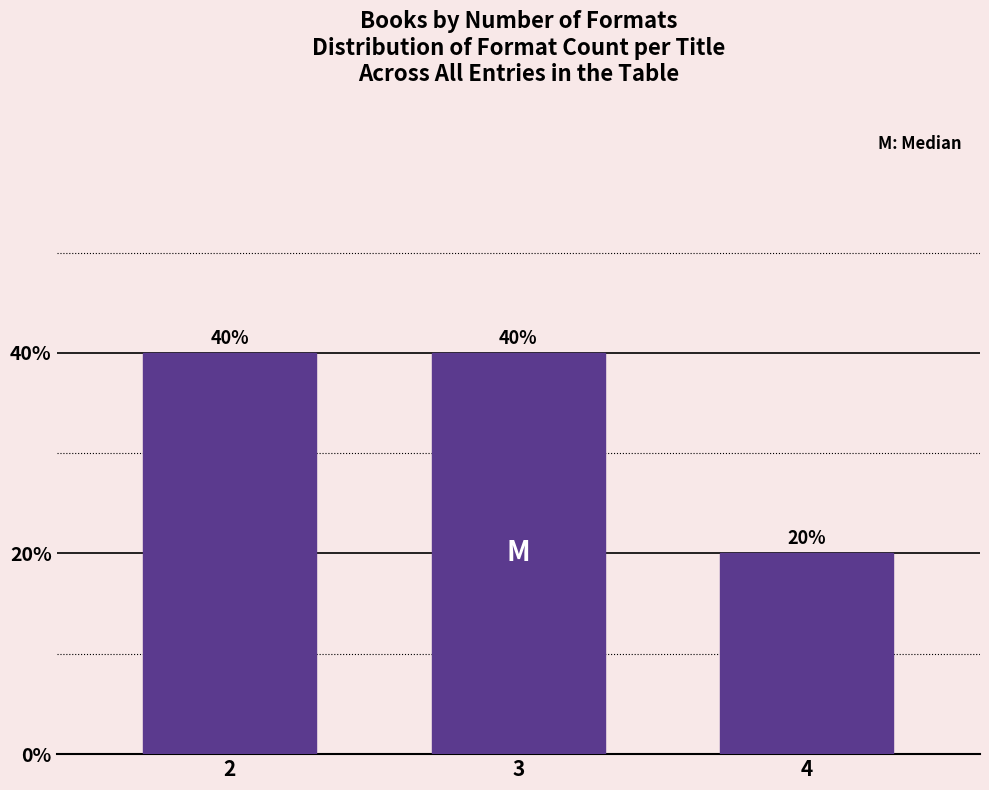

Reading left to right, transcribe all the data shown in this chart.

2=40	3=40	4=20